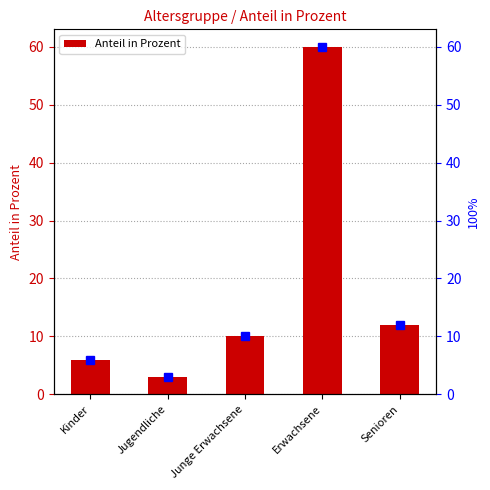

Rank the categories by value from highest to lowest.

Erwachsene, Senioren, Junge Erwachsene, Kinder, Jugendliche